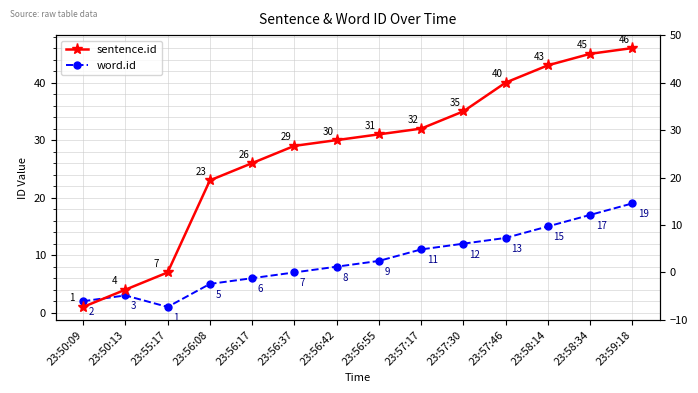

List the series in order of their overall mean, highest first.

sentence.id, word.id